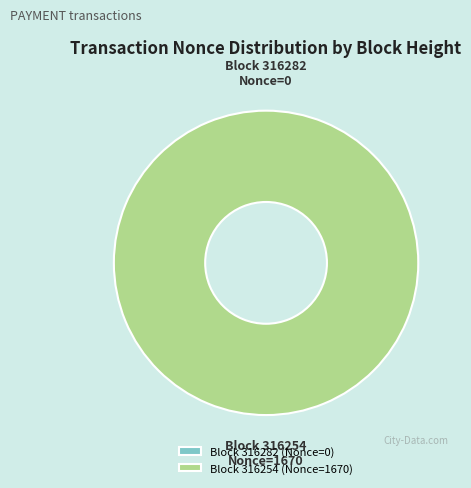

What is the majority slice?

316254